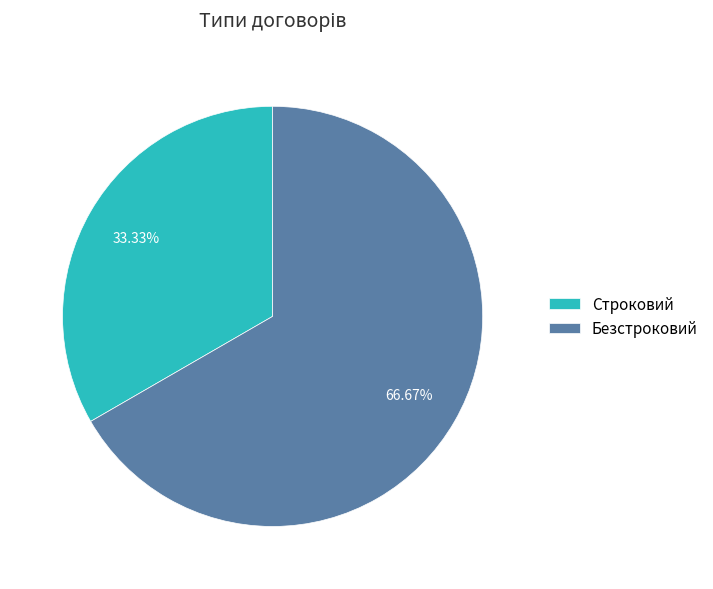

Rank the categories by value from highest to lowest.

Безстроковий, Строковий